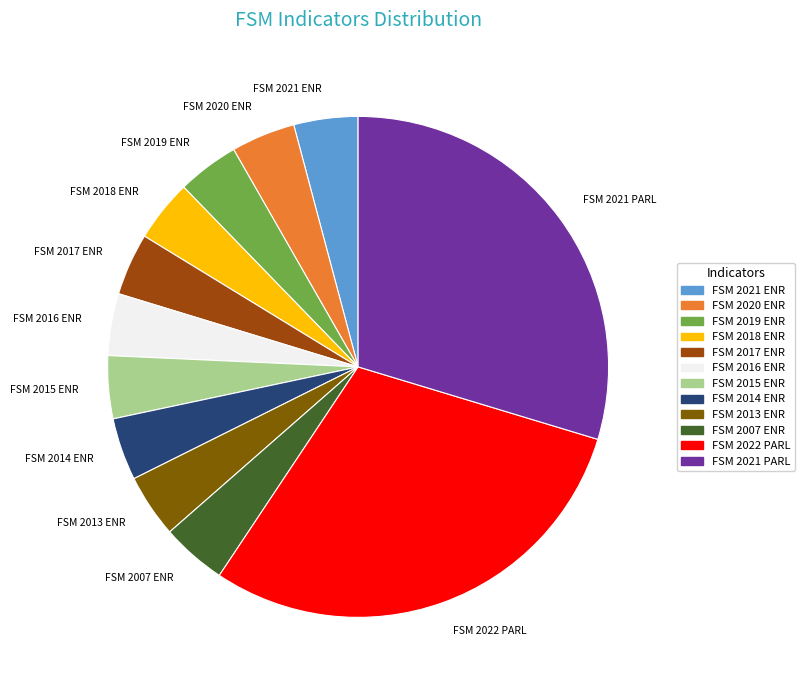

The FSM 2014 ENR slice represents 4% of the pie. True or false?

True